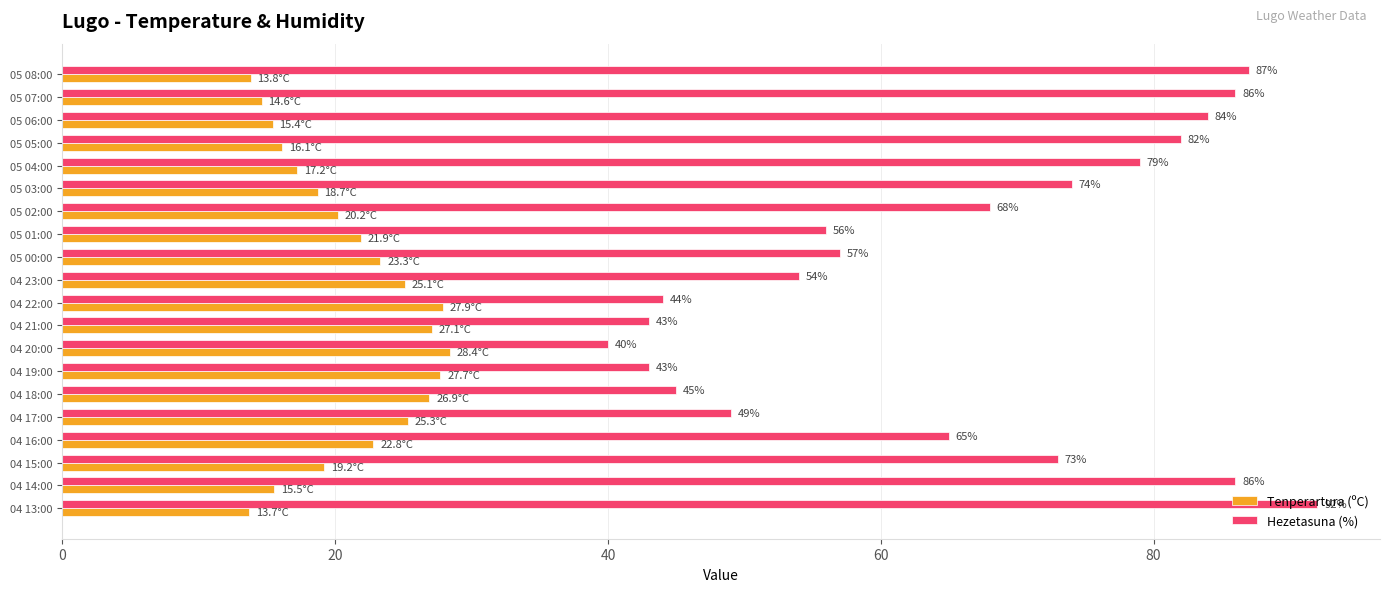

Which series changed the most between 05 00:00 and 04 13:00?

Hezetasuna (%)